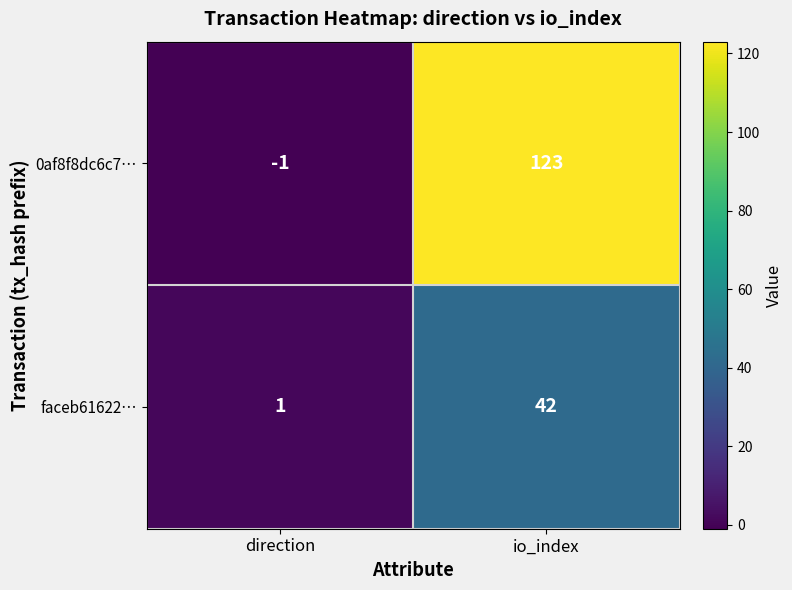

The 0af8f8dc6c7… series shows 60 at io_index. True or false?

False